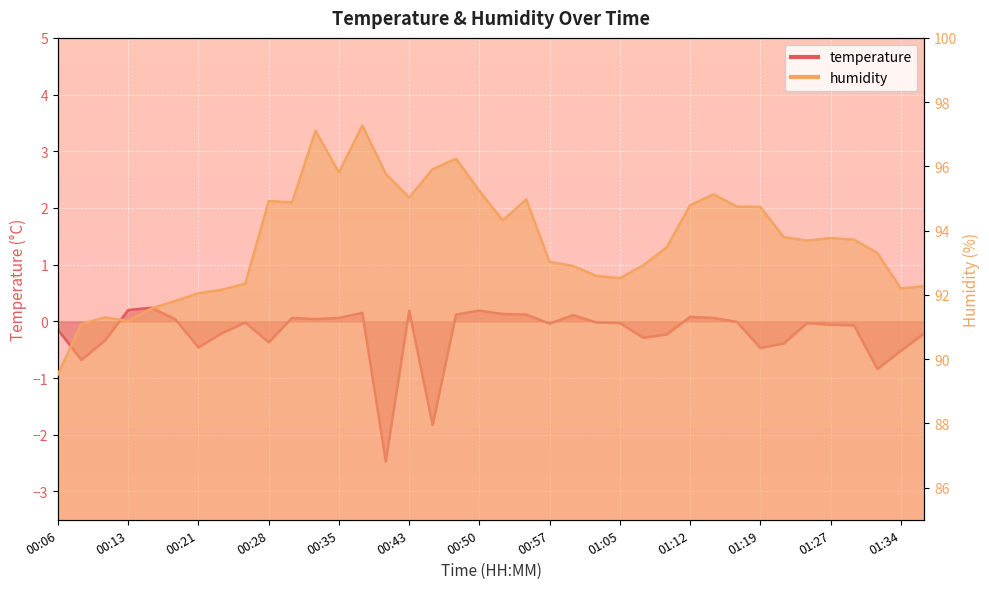

What is the minimum value shown in the chart?

-2.5